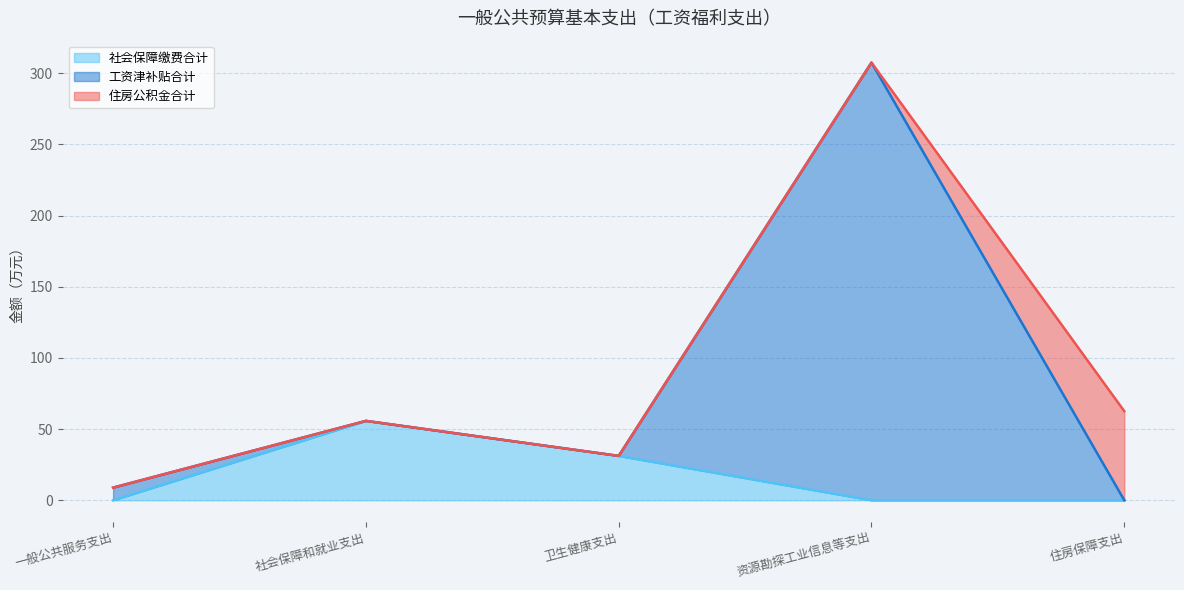

What is the spread (max minus min) of values at 一般公共服务支出?

8.9